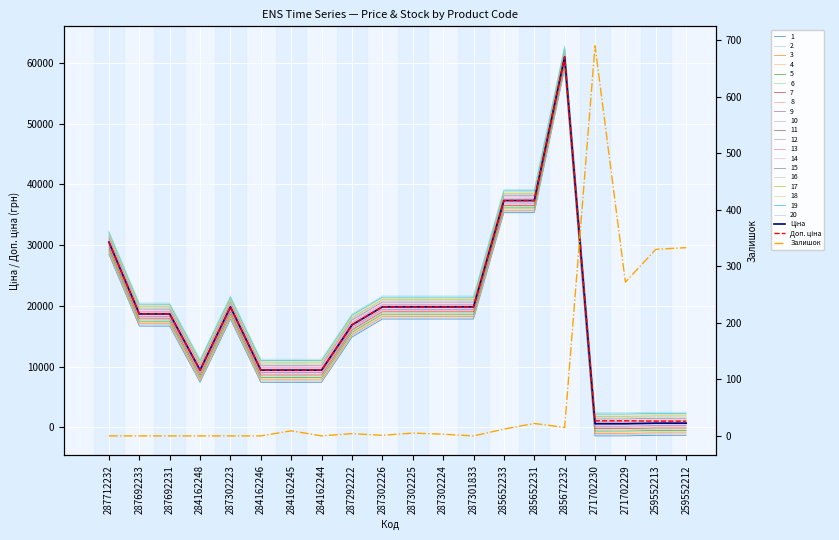

Count the number of categories in the chart.

20